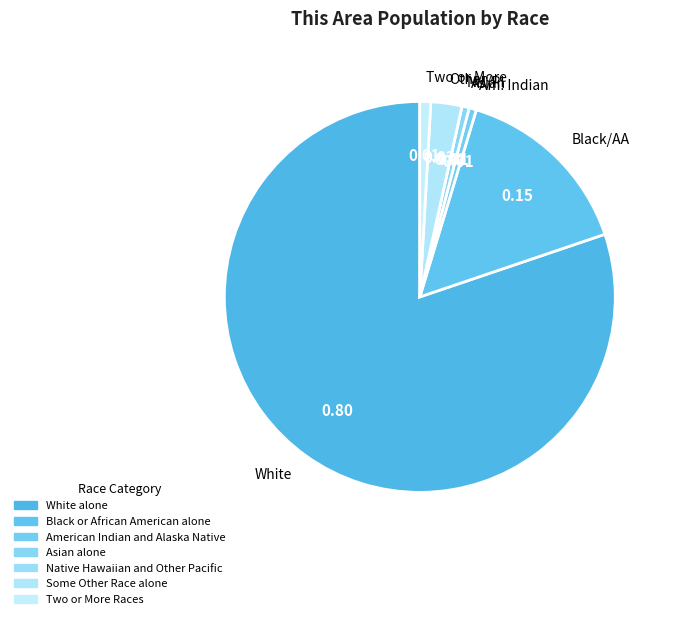

Is the sum of Black/AA and White greater than half?

Yes